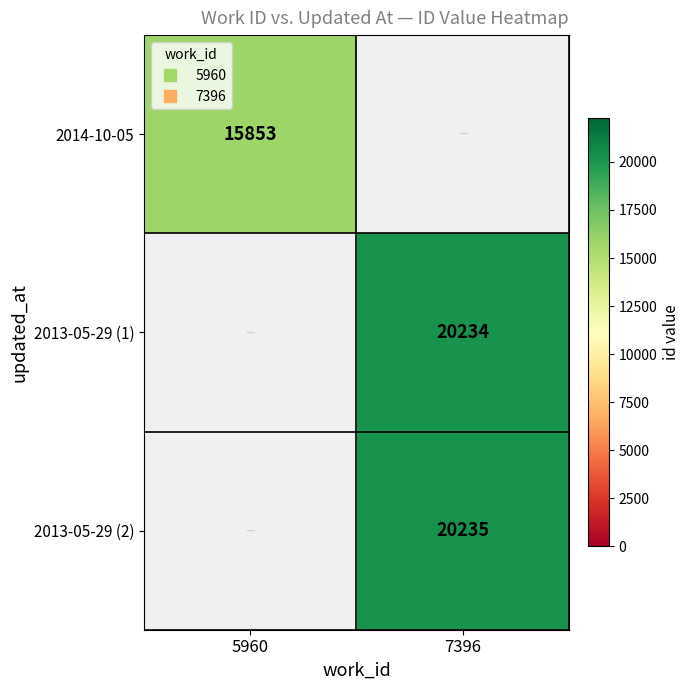

What is the approximate value of 2013-05-29 (2) at 7396?

20235.0